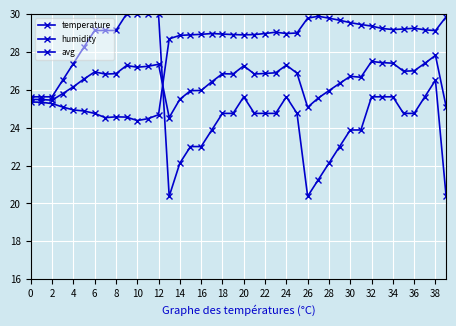

Which series ends up on top after the final intersection of humidity and temperature?

humidity